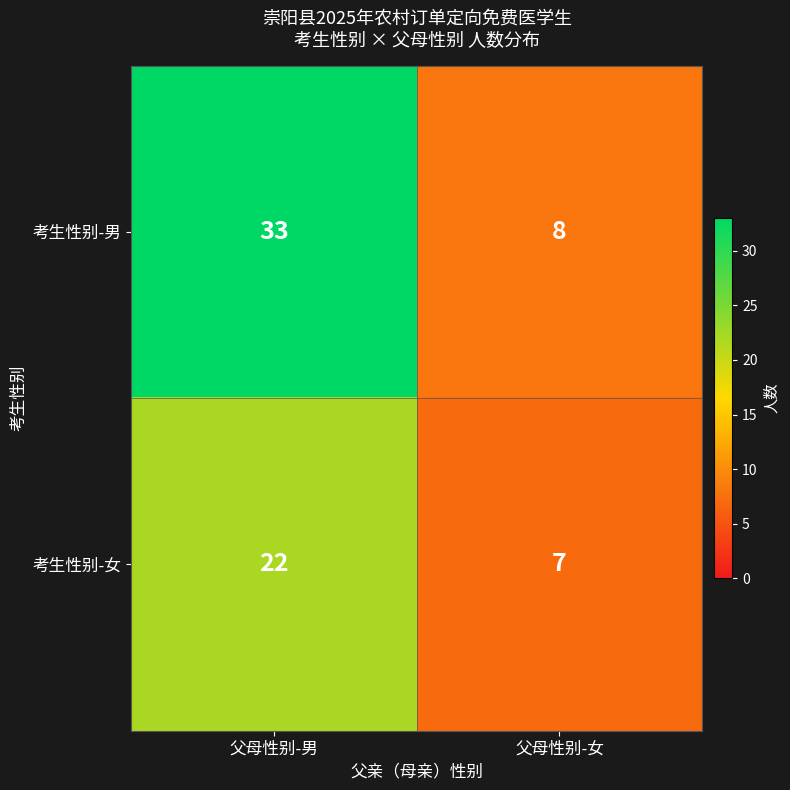

Reading left to right, what are all the values shown in this chart?

考生性别-男: 33	8
考生性别-女: 22	7